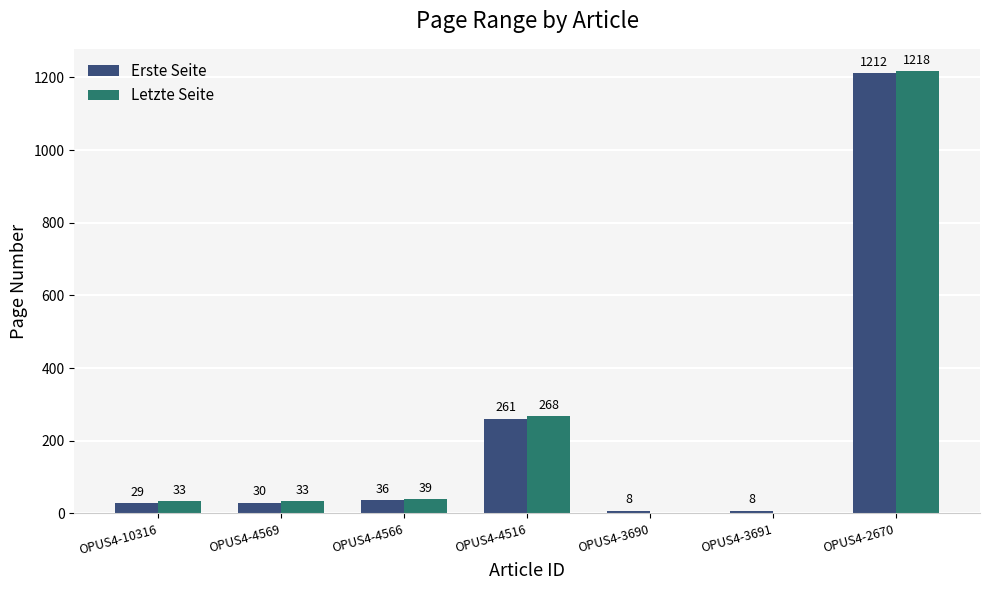

Count the number of data series in this chart.

2